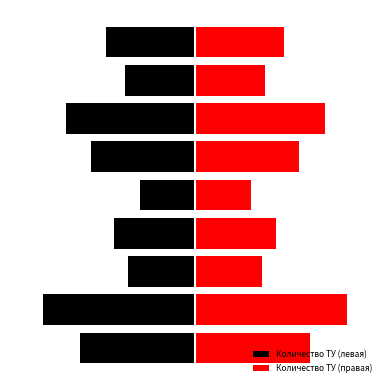

What is the value of the Количество ТУ (правая) bar at the 9th from the left?

24